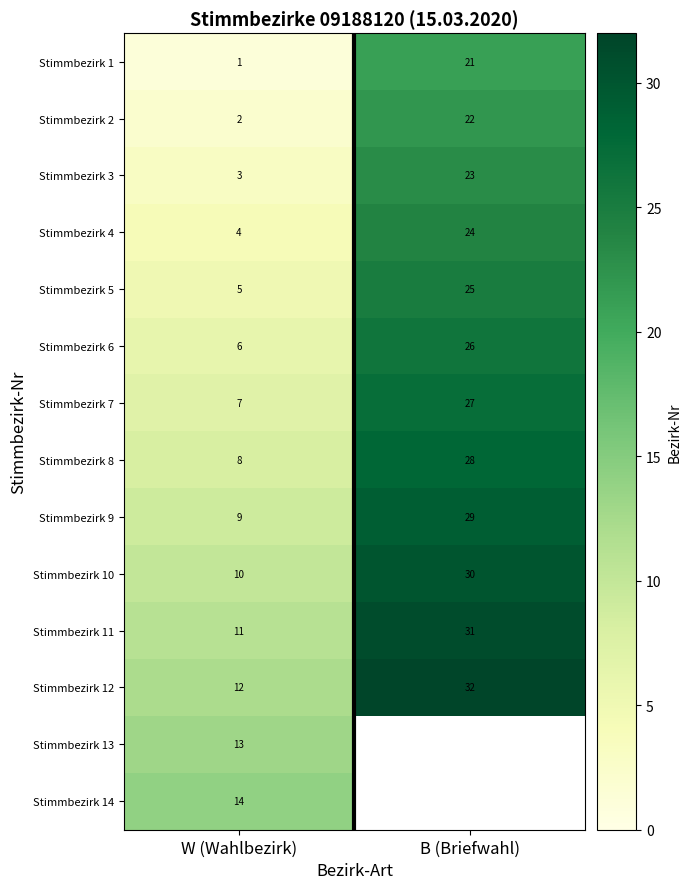

What is the difference between the highest and lowest values at B (Briefwahl)?

11.0